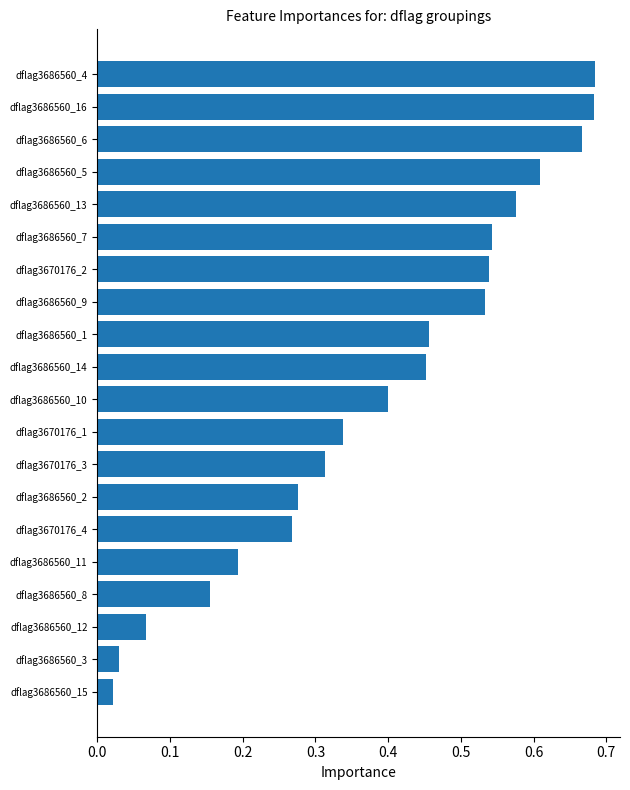

The chart shows a value of 0.5 at dflag3670176_3. True or false?

False